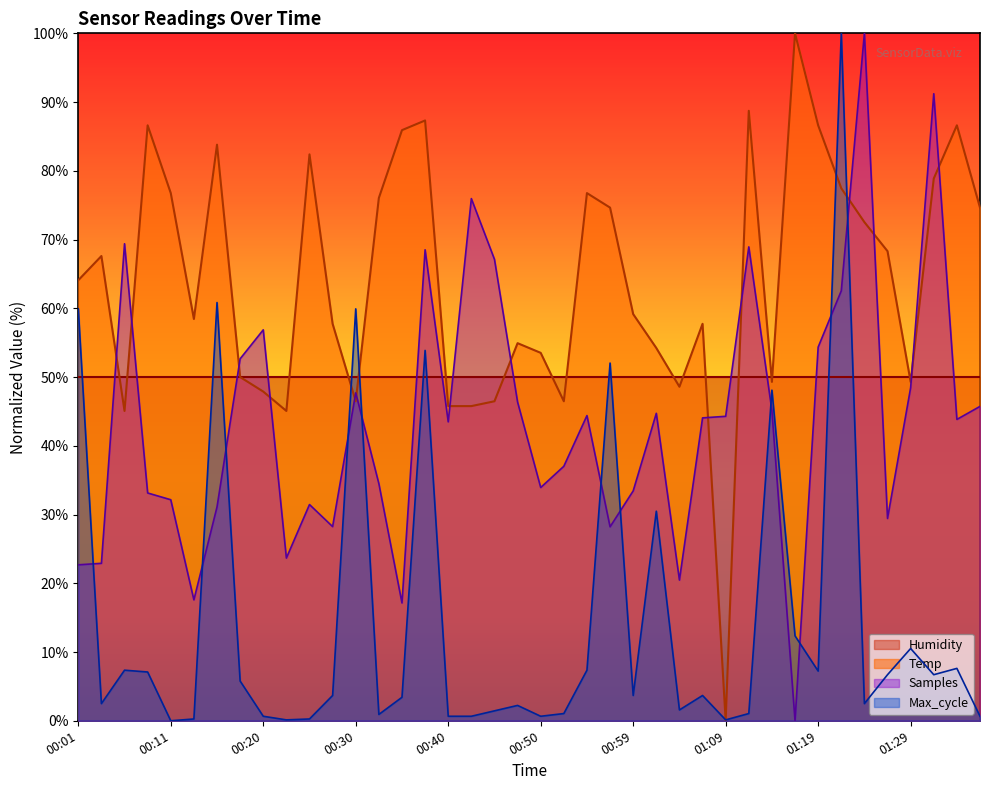

What is the label of the 29th point from the left?

01:09